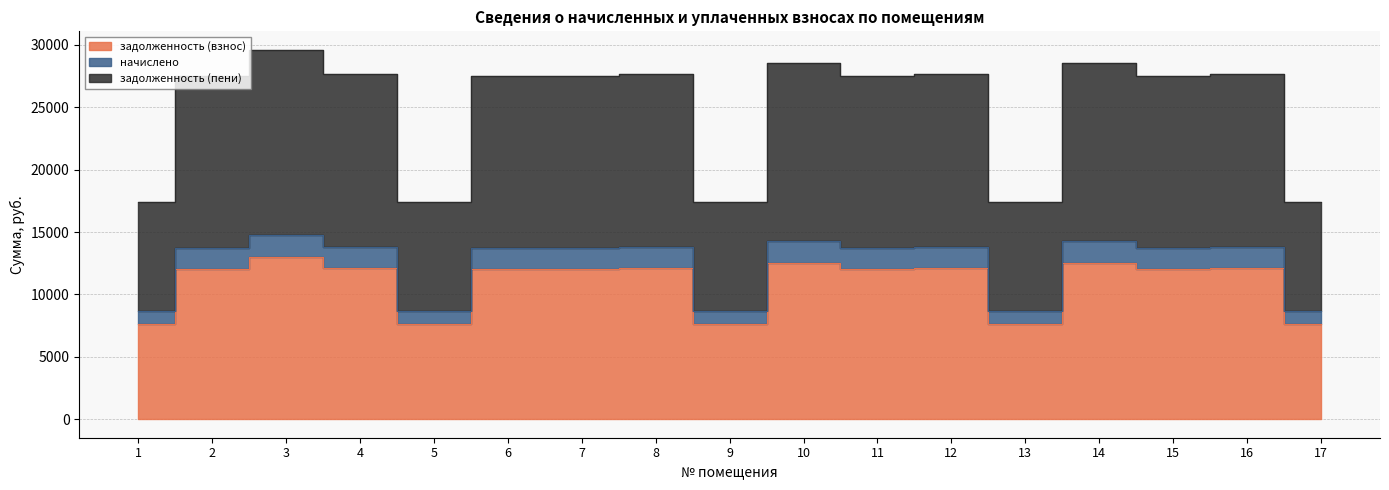

At how many categories does at least one series exceed 21808?

12